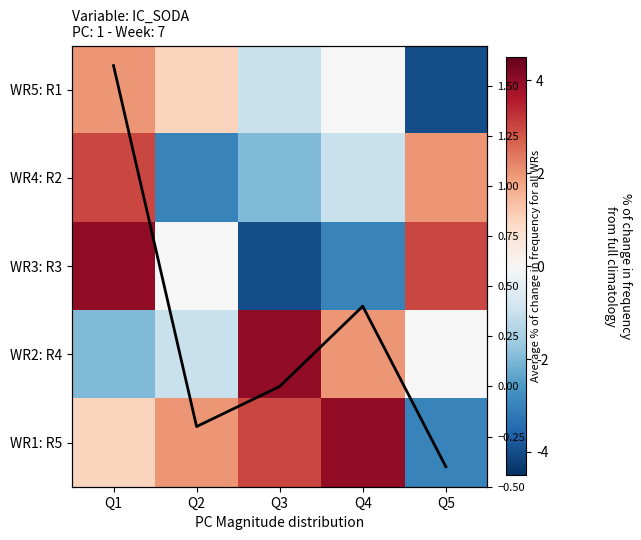

Which has a higher value, Q3 or Q1?

Q1